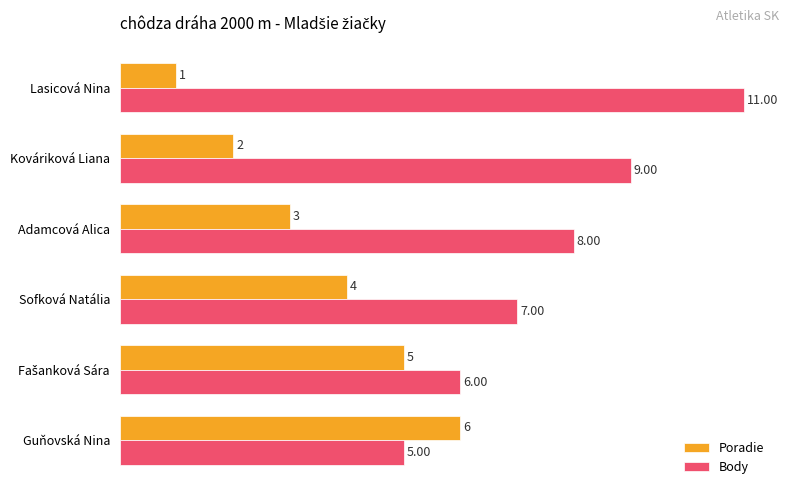

Count the Poradie values in the range 2 to 5.

4